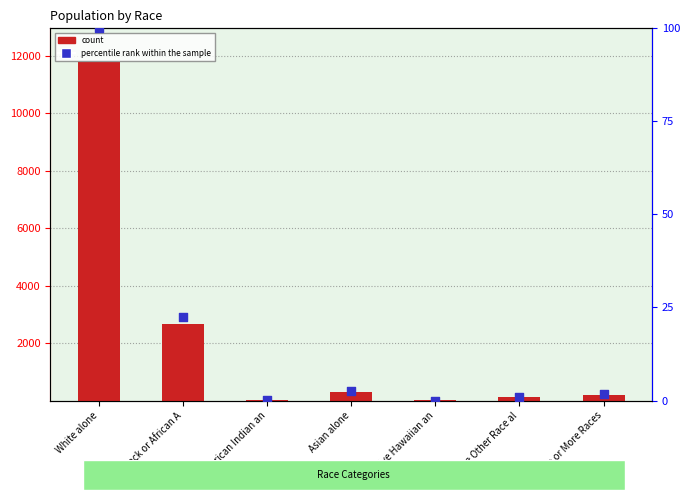

What is the total value across all series at Asian alone?

316.5